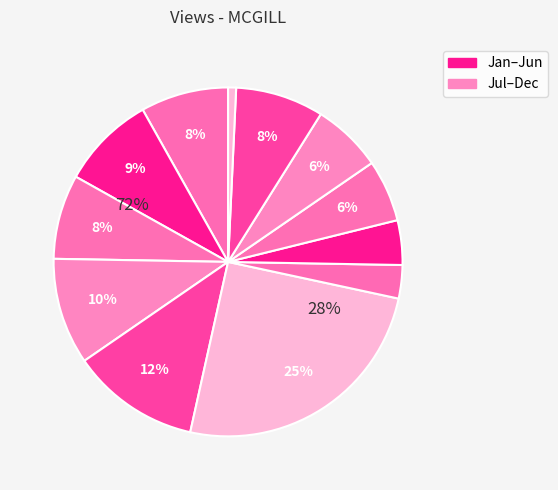

To the nearest percent, what is the difference between the 2020-01 and 2020-05 slice percentages?

4%